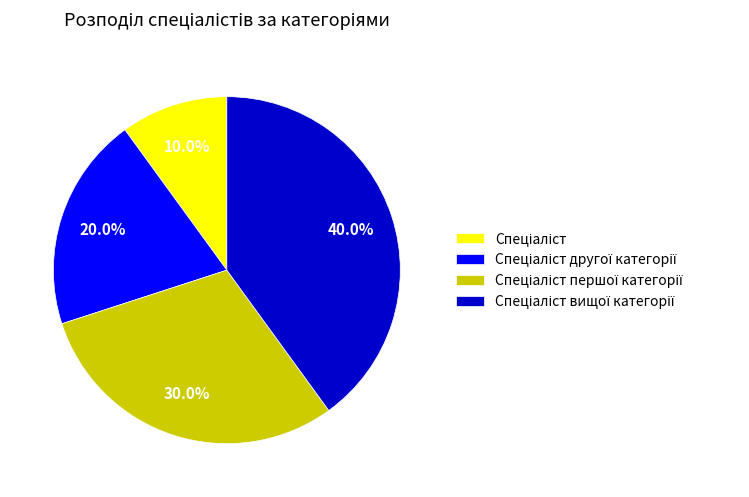

How many segments does this pie chart have?

4